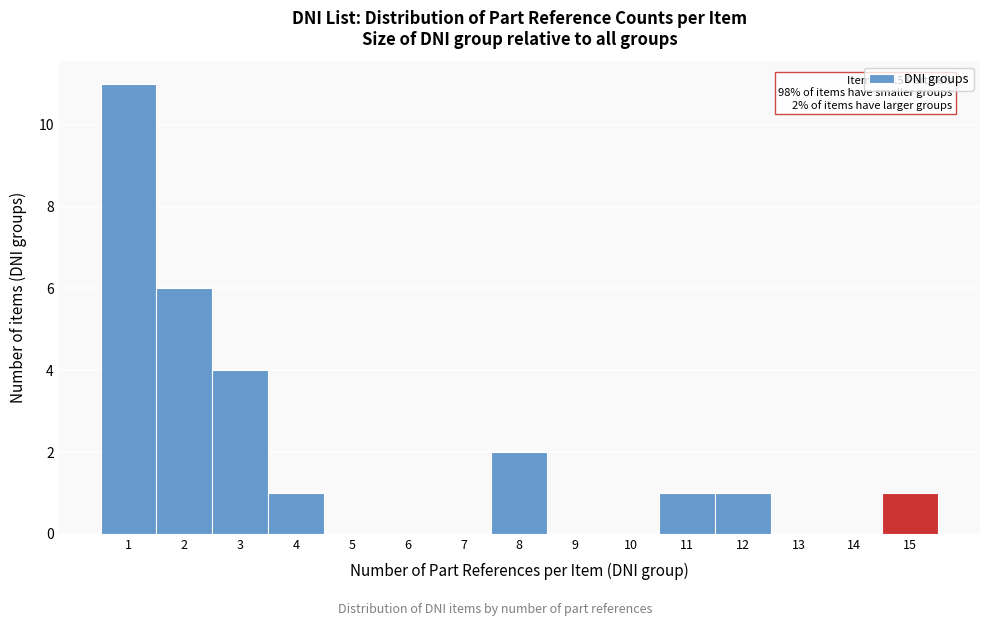

Over which range of the x-axis is the bar tallest?

0.5 to 1.5